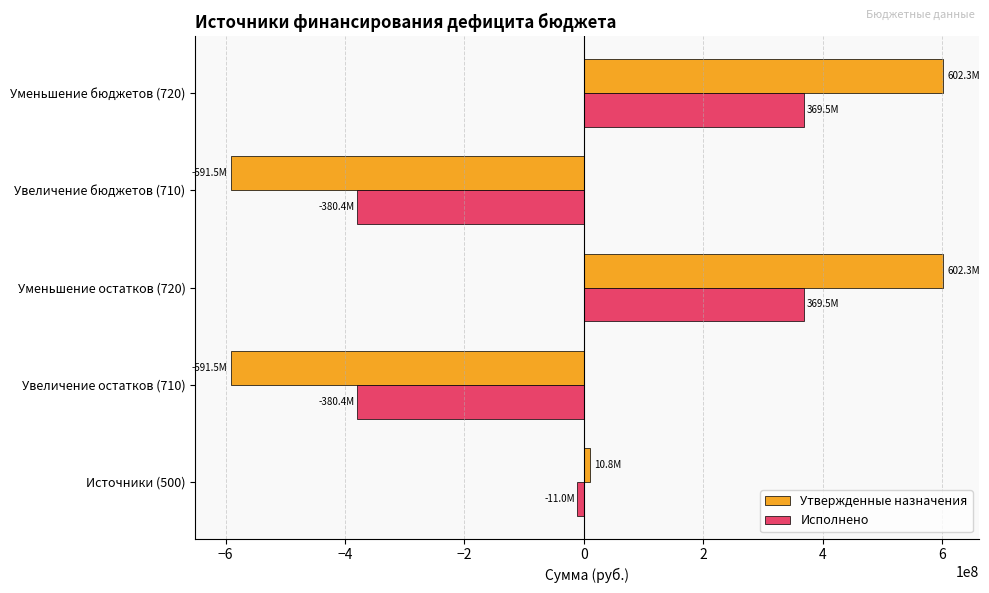

The value of Исполнено at Увеличение бюджетов (710) is -380445101.7. True or false?

True